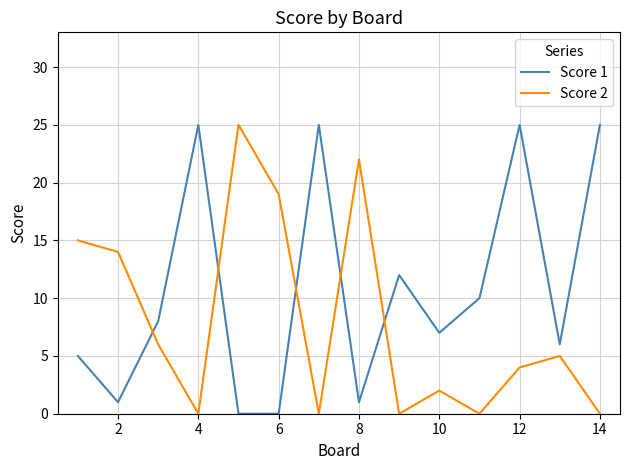

What is the greatest value displayed?

25